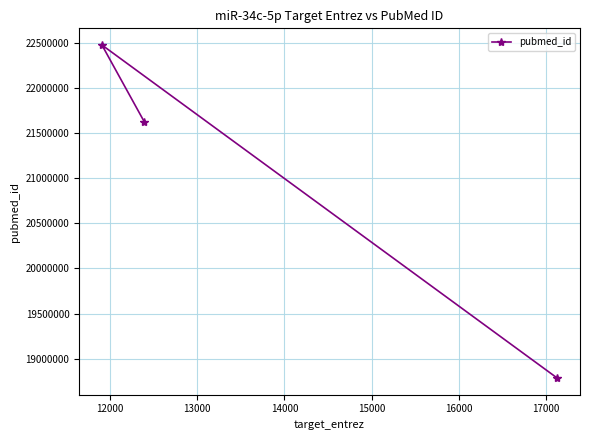

What is the value of the 1st point from the left?

22479460